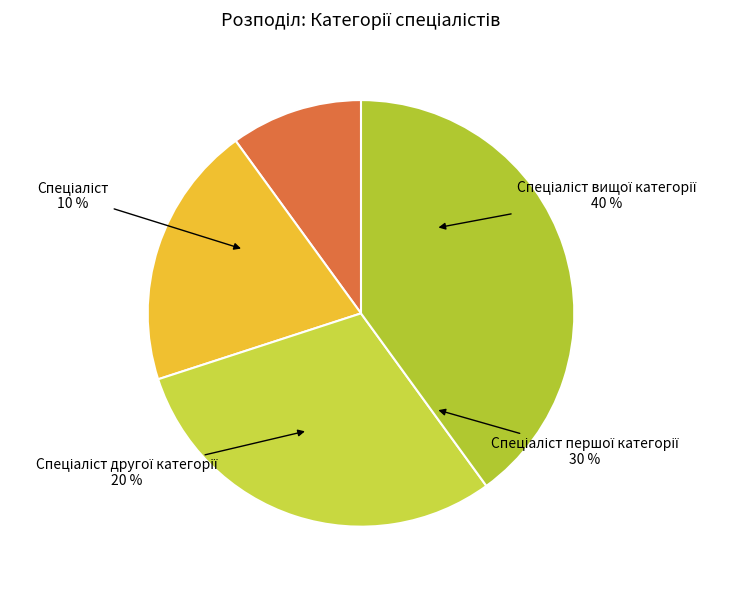

How many segments does this pie chart have?

4